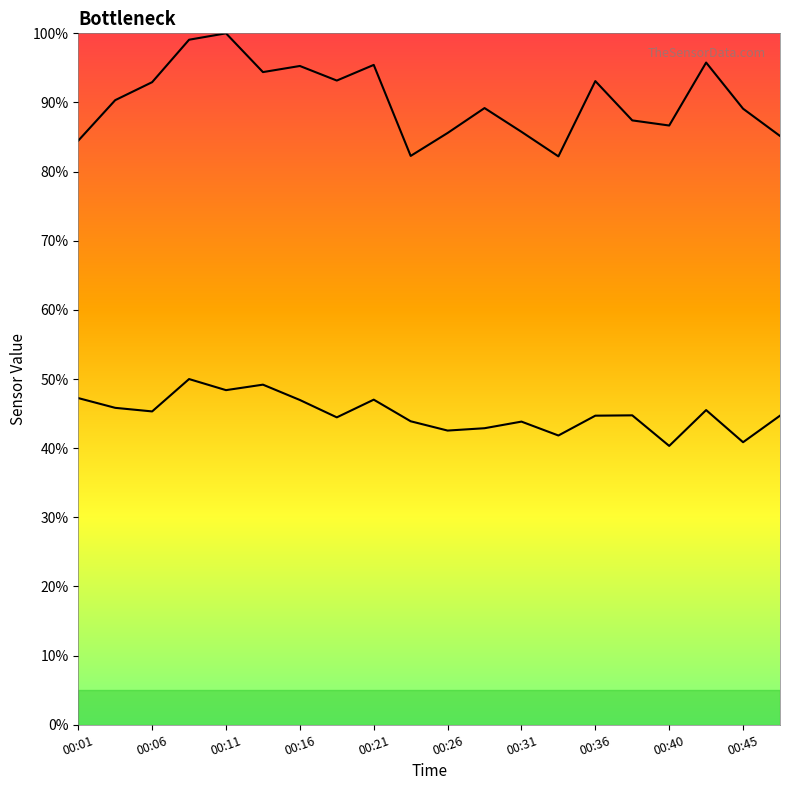

How many values in the SDS_P1 series are below 90?

10